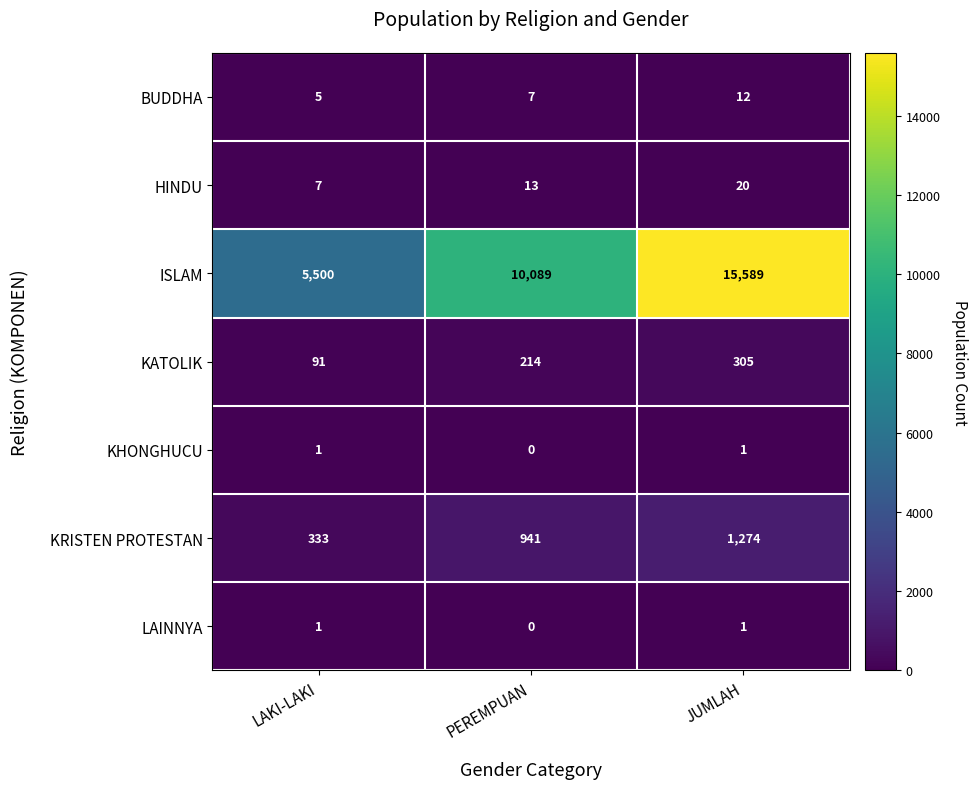

What is the difference between the highest and lowest values at JUMLAH?

15588